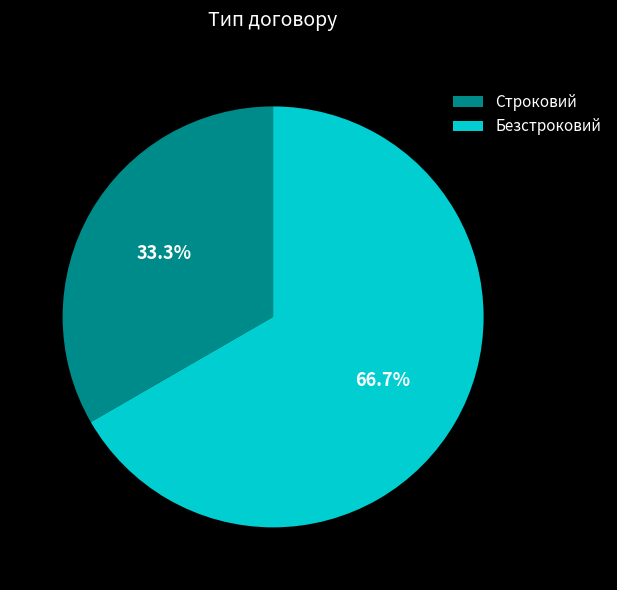

True or false: Безстроковий accounts for 67% of the total.

True